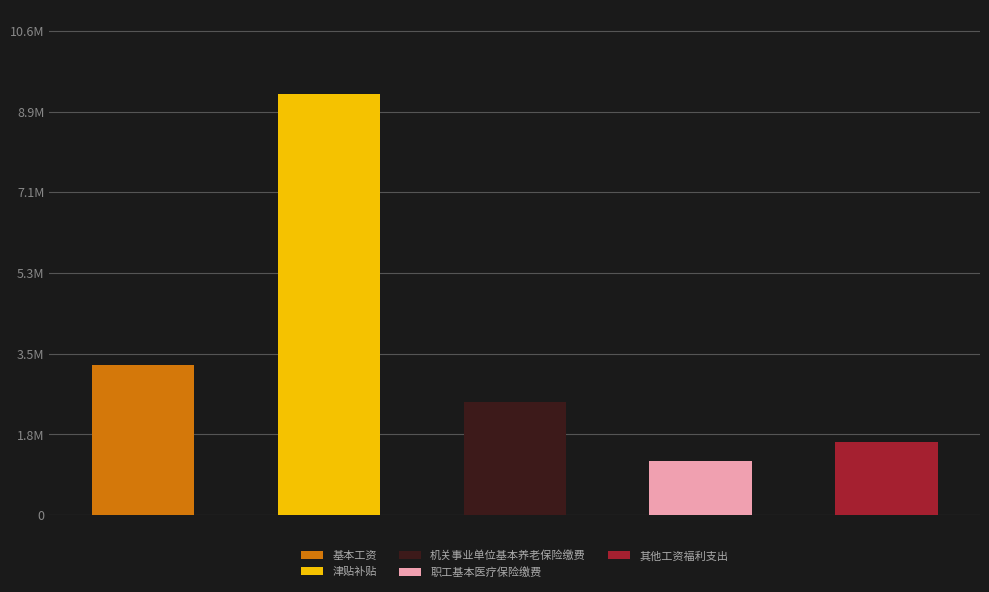

At which label does the data first exceed 2485480?

基本工资